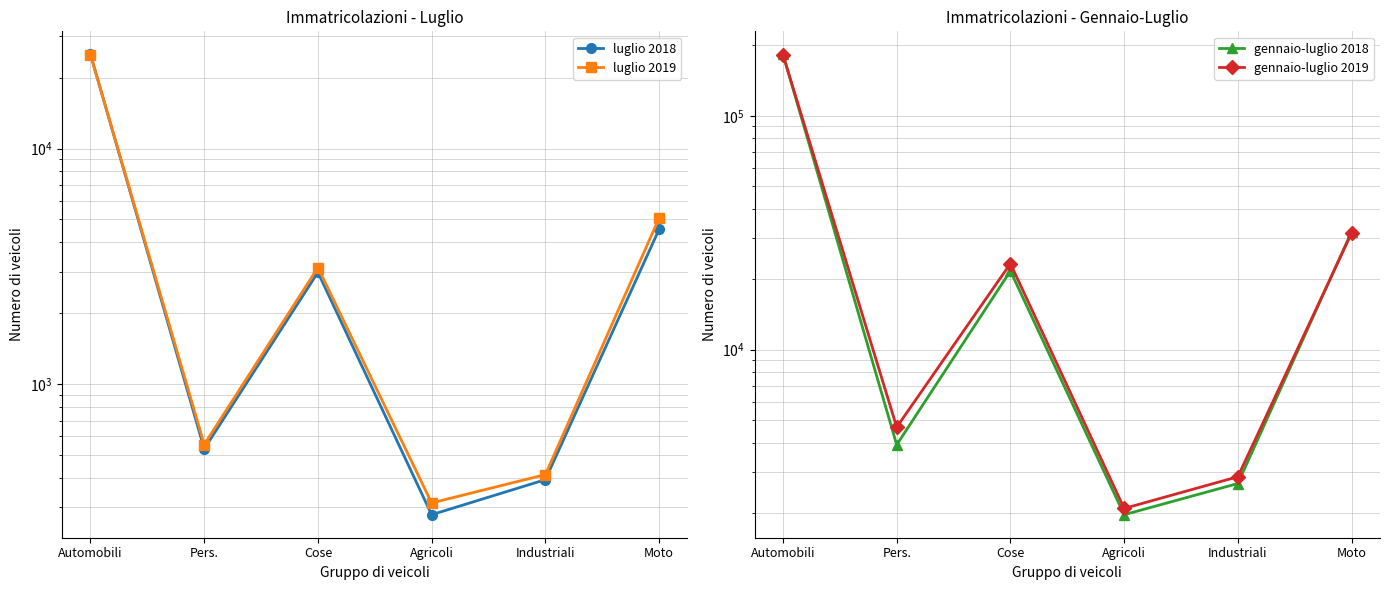

Reading left to right, extract all data points from this chart.

luglio 2018: Automobili=25121	Pers.=531	Cose=2983	Agricoli=279	Industriali=393	Moto=4537
luglio 2019: Automobili=25037	Pers.=554	Cose=3124	Agricoli=313	Industriali=413	Moto=5065
gennaio-luglio 2018: Automobili=183115	Pers.=3918	Cose=21706	Agricoli=1969	Industriali=2677	Moto=31947
gennaio-luglio 2019: Automobili=182348	Pers.=4662	Cose=23345	Agricoli=2094	Industriali=2862	Moto=31515